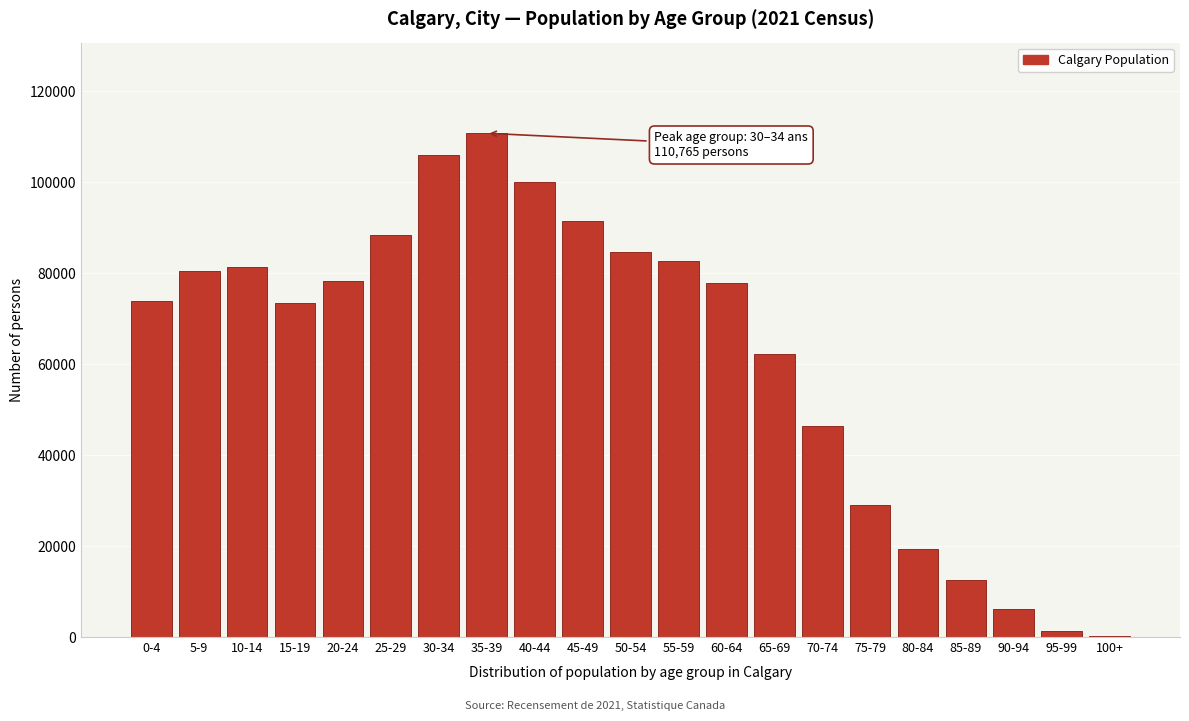

At which category does the chart reach its peak across all series?

35-39